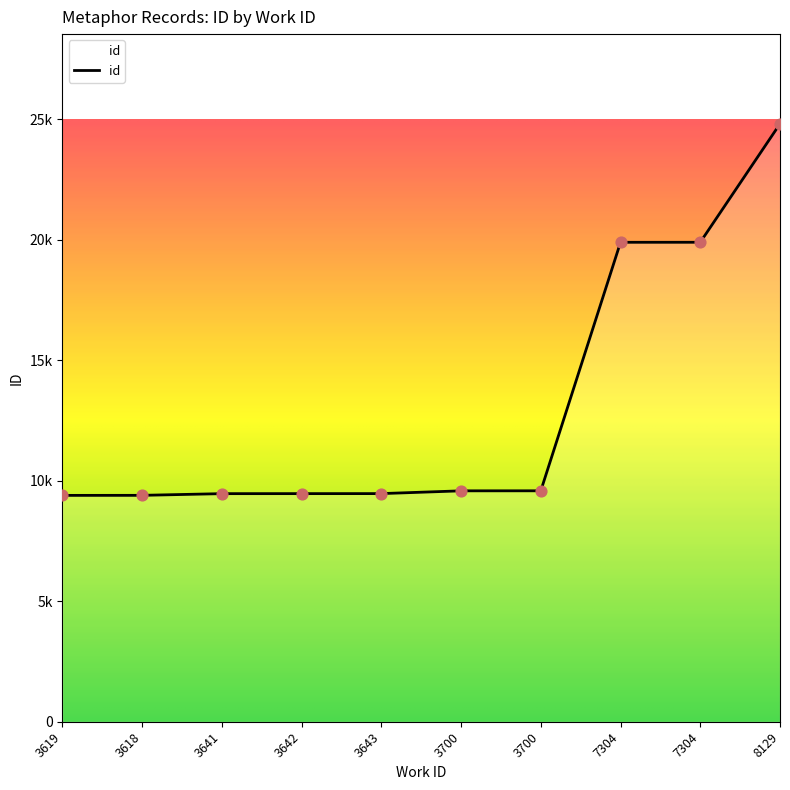

What is the ratio of the value at 3619 to the value at 3641?

1.0